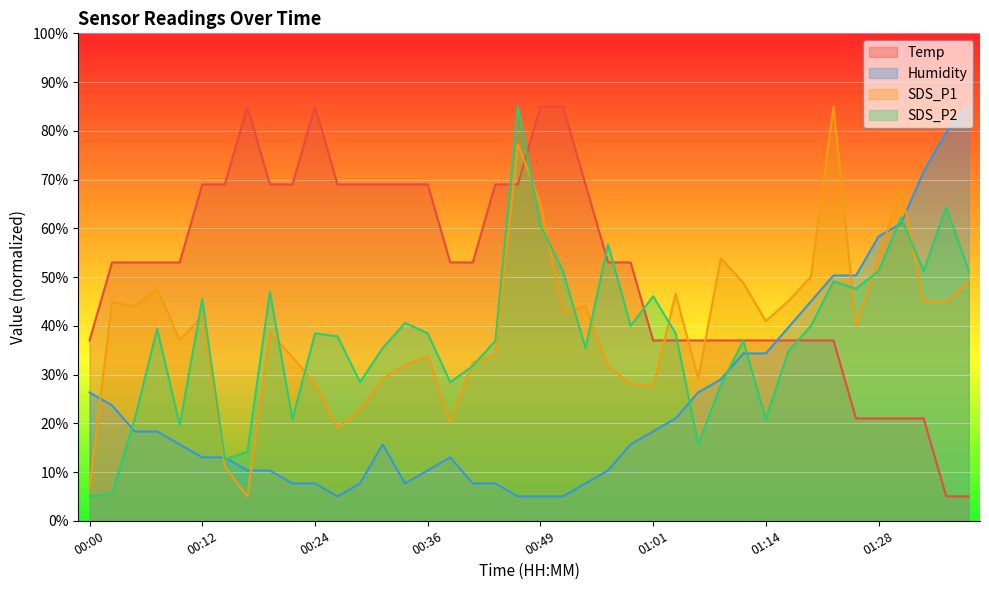

True or false: Humidity has more than 0 interior local peaks.

True